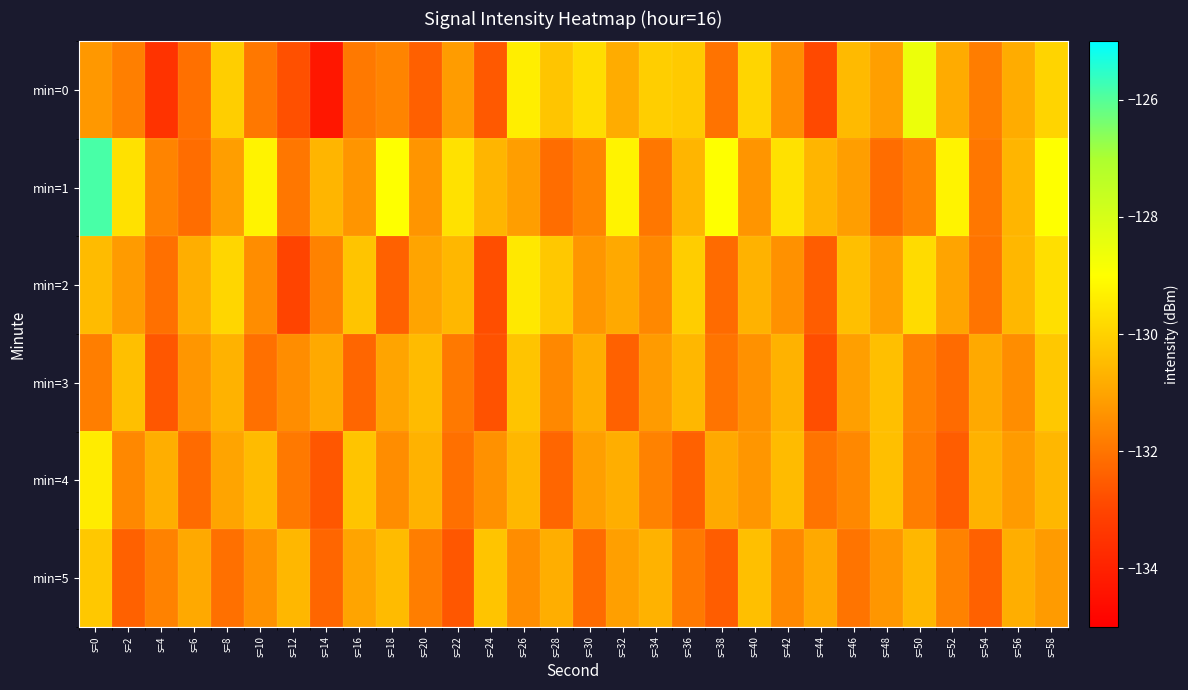

Reading right to left, extract all data points from this chart.

min=0: s=58=-130.0	s=56=-130.8	s=54=-131.8	s=52=-130.9	s=50=-128.5	s=48=-131.1	s=46=-130.5	s=44=-132.9	s=42=-131.5	s=40=-129.9	s=38=-132.0	s=36=-130.2	s=34=-130.1	s=32=-130.8	s=30=-129.8	s=28=-130.3	s=26=-129.4	s=24=-132.6	s=22=-131.2	s=20=-132.4	s=18=-131.7	s=16=-131.9	s=14=-134.3	s=12=-132.8	s=10=-131.9	s=8=-130.1	s=6=-132.1	s=4=-133.5	s=2=-131.8	s=0=-131.3
min=1: s=58=-129.0	s=56=-130.6	s=54=-132.0	s=52=-129.3	s=50=-131.7	s=48=-132.2	s=46=-131.1	s=44=-130.6	s=42=-129.7	s=40=-131.3	s=38=-129.0	s=36=-130.6	s=34=-132.0	s=32=-129.3	s=30=-131.7	s=28=-132.2	s=26=-131.1	s=24=-130.6	s=22=-129.7	s=20=-131.3	s=18=-129.0	s=16=-131.3	s=14=-130.6	s=12=-132.0	s=10=-129.3	s=8=-131.1	s=6=-132.2	s=4=-131.7	s=2=-129.7	s=0=-125.9
min=2: s=58=-129.7	s=56=-130.6	s=54=-132.0	s=52=-131.0	s=50=-129.8	s=48=-131.1	s=46=-130.4	s=44=-132.5	s=42=-131.4	s=40=-130.7	s=38=-132.2	s=36=-130.1	s=34=-131.6	s=32=-130.9	s=30=-131.3	s=28=-130.2	s=26=-129.5	s=24=-132.8	s=22=-130.6	s=20=-131.0	s=18=-132.4	s=16=-130.3	s=14=-131.7	s=12=-133.0	s=10=-131.5	s=8=-129.9	s=6=-130.8	s=4=-132.1	s=2=-131.2	s=0=-130.5
min=3: s=58=-130.2	s=56=-131.5	s=54=-130.9	s=52=-132.2	s=50=-131.7	s=48=-130.4	s=46=-131.1	s=44=-132.8	s=42=-130.7	s=40=-131.4	s=38=-132.0	s=36=-130.6	s=34=-131.2	s=32=-132.4	s=30=-130.8	s=28=-131.6	s=26=-130.3	s=24=-132.7	s=22=-131.9	s=20=-130.5	s=18=-131.0	s=16=-132.3	s=14=-130.9	s=12=-131.5	s=10=-132.1	s=8=-130.7	s=6=-131.3	s=4=-132.6	s=2=-130.4	s=0=-131.8
min=4: s=58=-130.6	s=56=-131.2	s=54=-130.7	s=52=-132.5	s=50=-131.8	s=48=-130.4	s=46=-131.6	s=44=-132.0	s=42=-130.5	s=40=-131.3	s=38=-130.9	s=36=-132.4	s=34=-131.7	s=32=-130.8	s=30=-131.1	s=28=-132.3	s=26=-130.6	s=24=-131.4	s=22=-132.1	s=20=-130.7	s=18=-131.5	s=16=-130.3	s=14=-132.6	s=12=-131.9	s=10=-130.5	s=8=-131.0	s=6=-132.2	s=4=-130.8	s=2=-131.6	s=0=-129.4
min=5: s=58=-131.2	s=56=-130.8	s=54=-132.4	s=52=-131.7	s=50=-130.6	s=48=-131.3	s=46=-132.0	s=44=-130.9	s=42=-131.6	s=40=-130.4	s=38=-132.5	s=36=-131.9	s=34=-130.7	s=32=-131.1	s=30=-132.2	s=28=-130.8	s=26=-131.5	s=24=-130.3	s=22=-132.6	s=20=-131.8	s=18=-130.5	s=16=-131.0	s=14=-132.3	s=12=-130.6	s=10=-131.4	s=8=-132.1	s=6=-130.9	s=4=-131.7	s=2=-132.4	s=0=-130.2